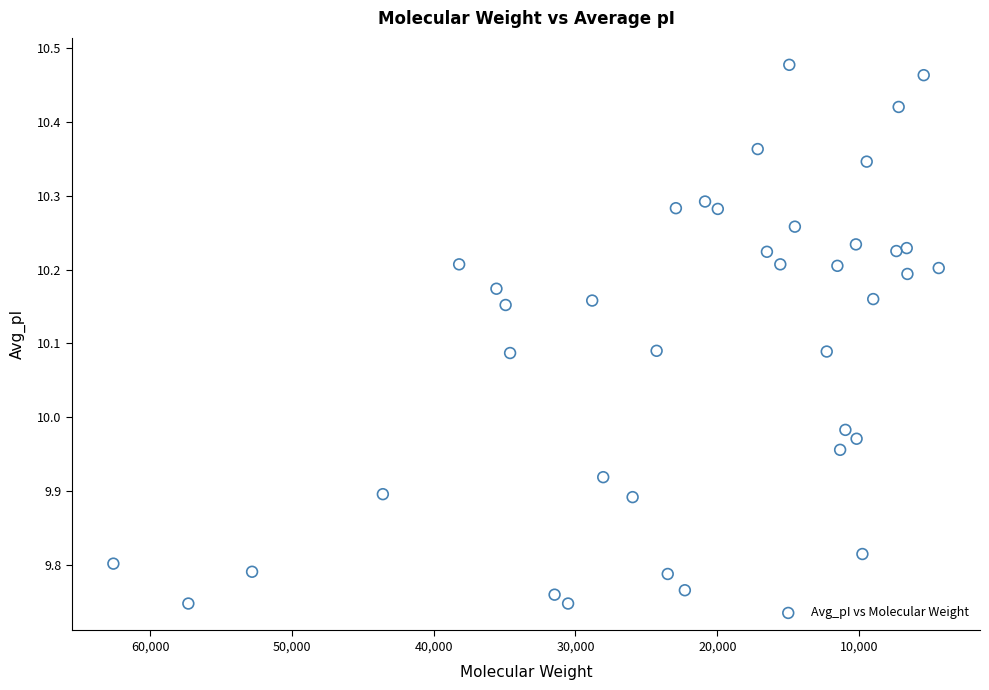

What is the range of Y values (max minus min)?

0.7